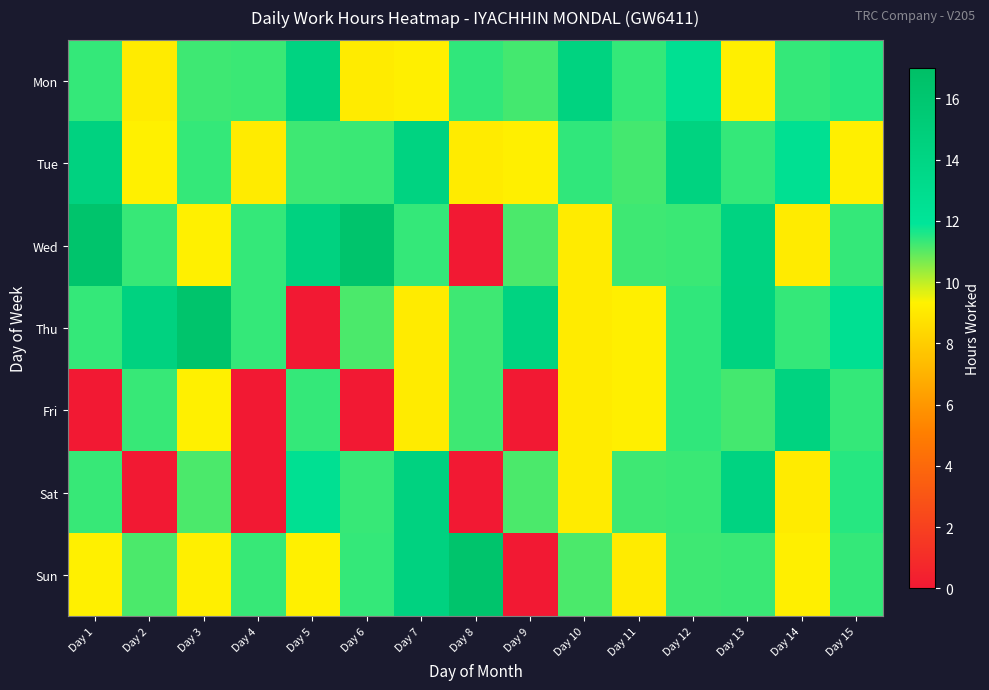

Reading left to right, list all the values displayed in this chart.

Mon: Day 1=11.4	Day 2=9.1	Day 3=11.3	Day 4=11.3	Day 5=14.3	Day 6=9.1	Day 7=9.2	Day 8=11.4	Day 9=11.2	Day 10=14.3	Day 11=11.4	Day 12=12.6	Day 13=9.2	Day 14=11.4	Day 15=11.5
Tue: Day 1=14.4	Day 2=9.3	Day 3=11.4	Day 4=9.1	Day 5=11.3	Day 6=11.3	Day 7=14.3	Day 8=9.1	Day 9=9.2	Day 10=11.4	Day 11=11.2	Day 12=14.3	Day 13=11.4	Day 14=12.6	Day 15=9.2
Wed: Day 1=16.3	Day 2=11.3	Day 3=9.3	Day 4=11.4	Day 5=14.4	Day 6=16.3	Day 7=11.4	Day 8=0.0	Day 9=11.1	Day 10=9.1	Day 11=11.3	Day 12=11.3	Day 13=14.3	Day 14=9.1	Day 15=11.4
Thu: Day 1=11.4	Day 2=14.4	Day 3=16.3	Day 4=11.4	Day 5=0.0	Day 6=11.1	Day 7=9.1	Day 8=11.3	Day 9=14.3	Day 10=9.1	Day 11=9.2	Day 12=11.4	Day 13=14.3	Day 14=11.4	Day 15=12.6
Fri: Day 1=0.0	Day 2=11.3	Day 3=9.3	Day 4=0.0	Day 5=11.4	Day 6=0.0	Day 7=9.1	Day 8=11.3	Day 9=0.0	Day 10=9.1	Day 11=9.2	Day 12=11.4	Day 13=11.2	Day 14=14.3	Day 15=11.4
Sat: Day 1=11.3	Day 2=0.0	Day 3=11.1	Day 4=0.0	Day 5=12.6	Day 6=11.3	Day 7=14.4	Day 8=0.0	Day 9=11.1	Day 10=9.1	Day 11=11.3	Day 12=11.3	Day 13=14.3	Day 14=9.1	Day 15=11.5
Sun: Day 1=9.3	Day 2=11.1	Day 3=9.2	Day 4=11.3	Day 5=9.3	Day 6=11.4	Day 7=14.4	Day 8=16.3	Day 9=0.0	Day 10=11.1	Day 11=9.1	Day 12=11.3	Day 13=11.3	Day 14=9.2	Day 15=11.4